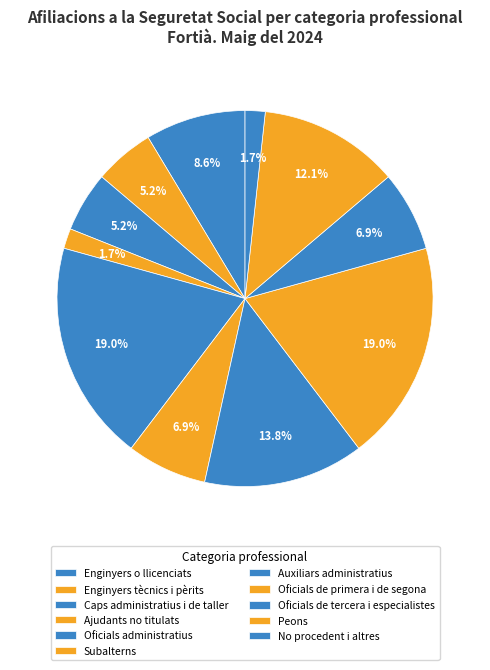

How many slices are in this pie chart?

11